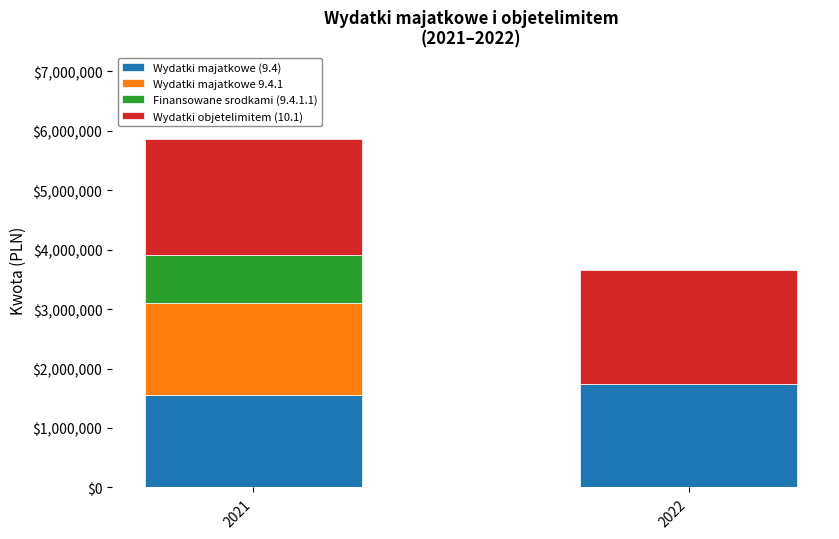

How many categories are shown in the chart?

2